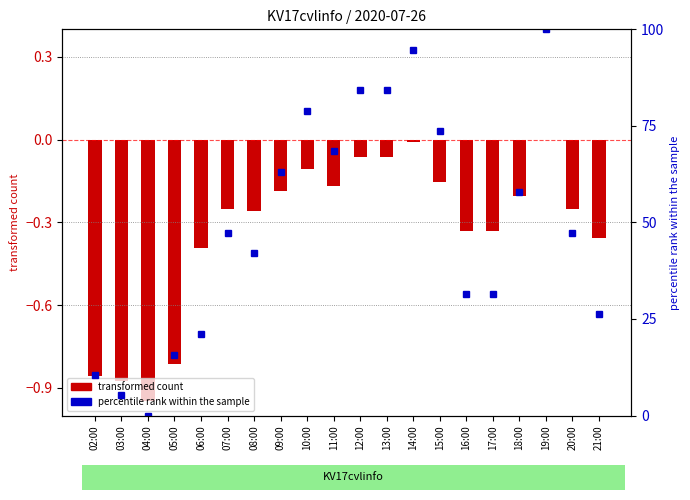

Where is transformed count nearest to the value 0?

19:00